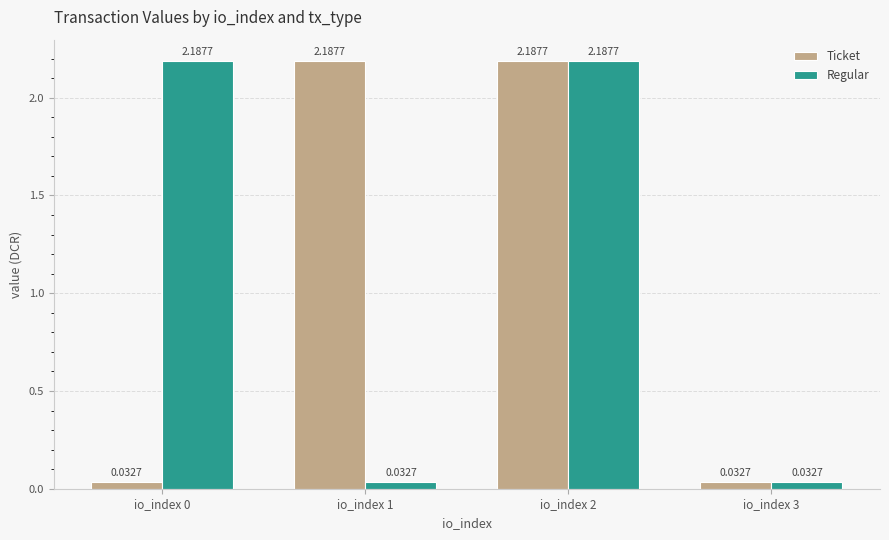

Rank the series at io_index 1 from lowest to highest value.

Regular, Ticket